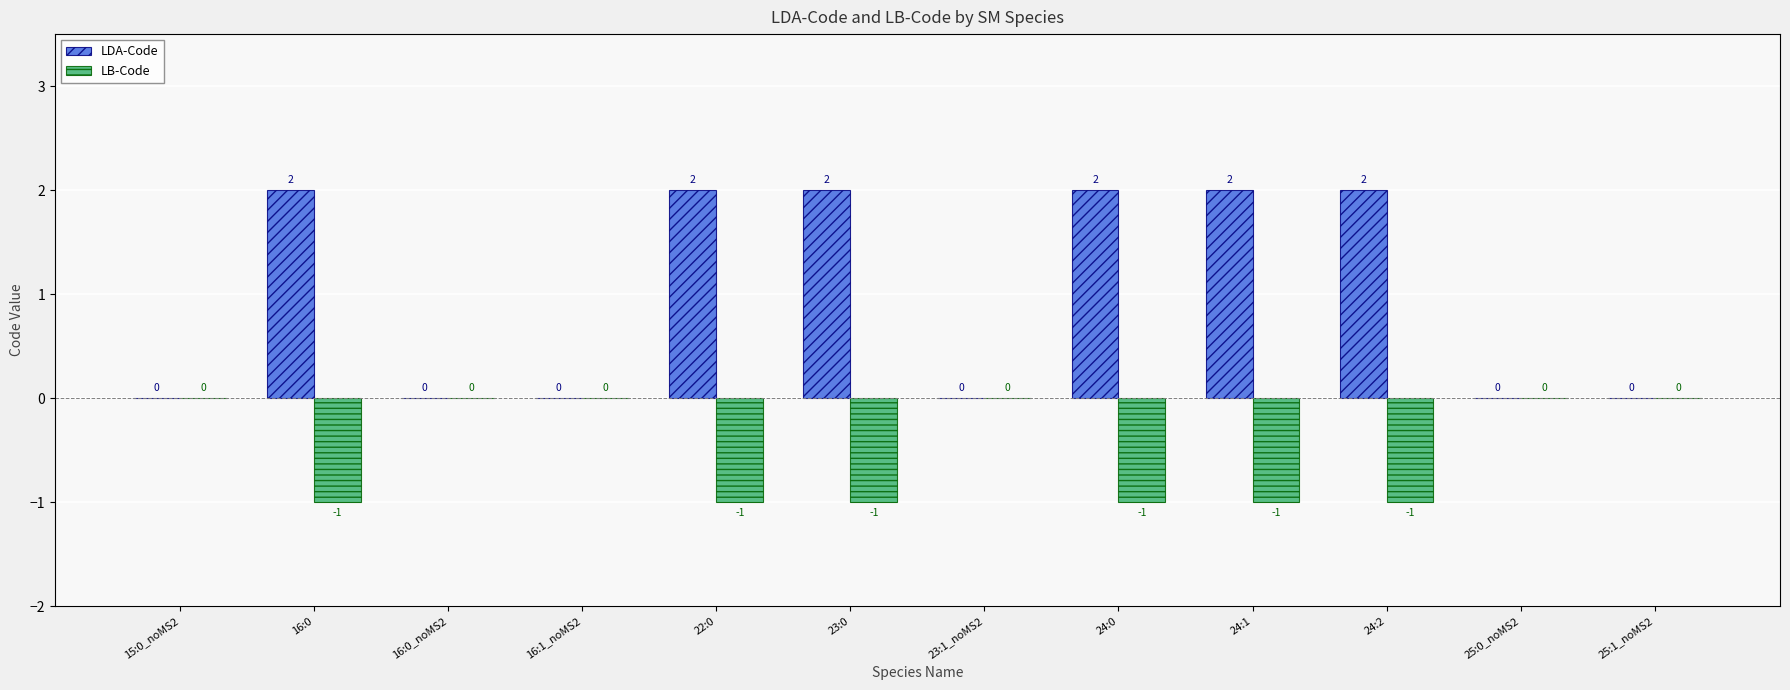

Are the bars horizontal?

No